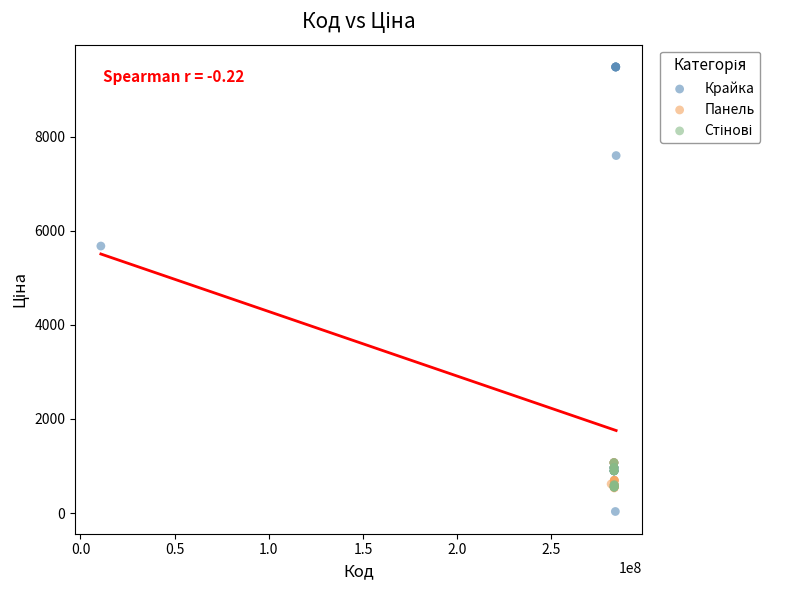

Which series has the widest spread of Y values?

Крайка